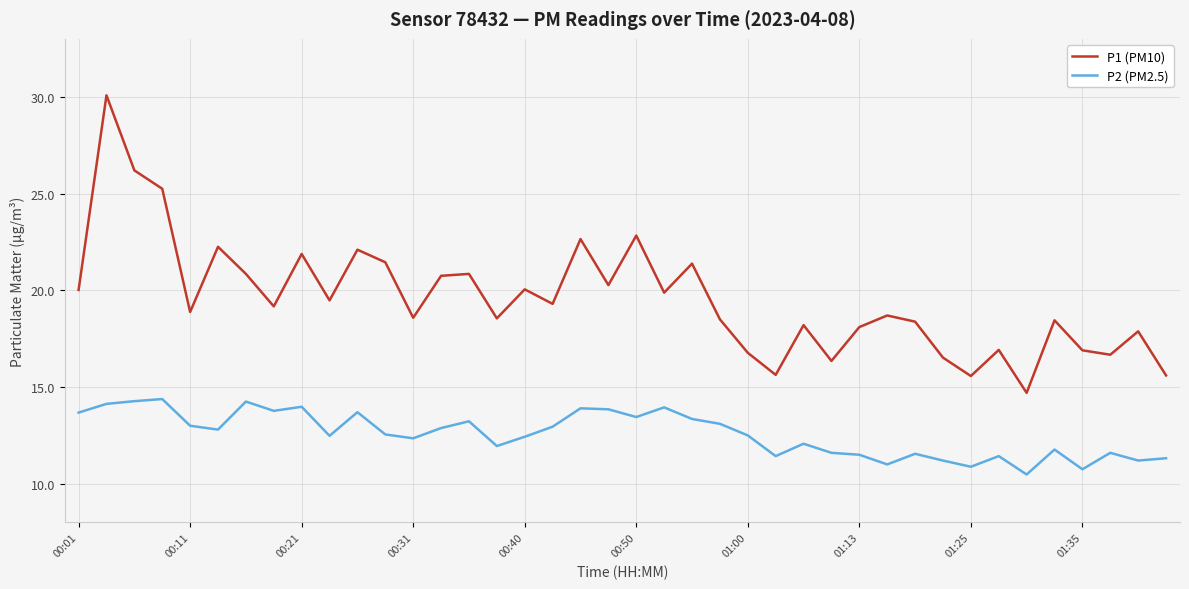

How many lines are shown in the chart?

2